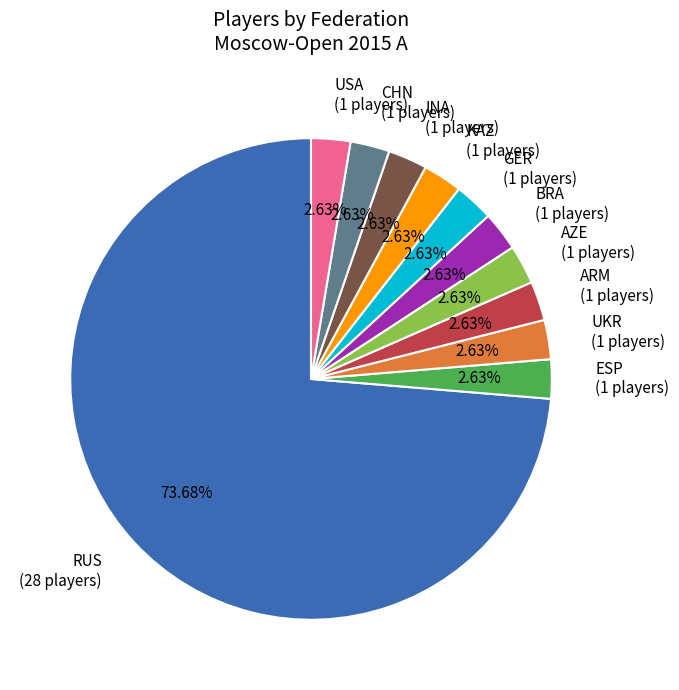

What is the ratio of the value at USA (1 players) to the value at GER (1 players)?

1.0